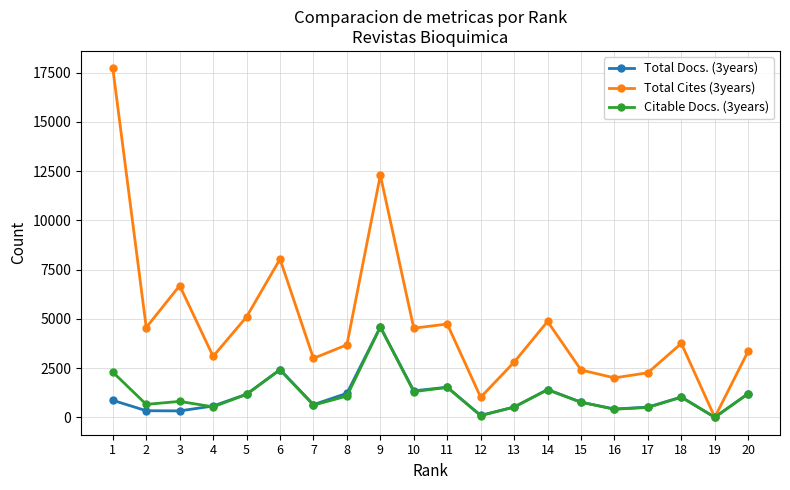

How many positive values does the Total Cites (3years) series have?

19